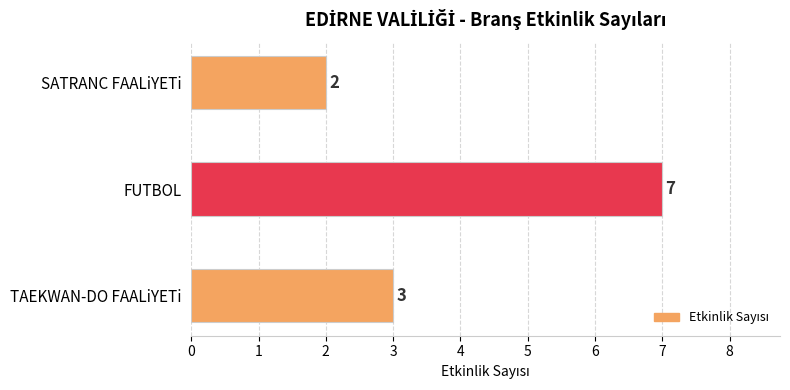

List the labels in order of value, largest first.

FUTBOL, TAEKWAN-DO FAALiYETi, SATRANC FAALiYETi